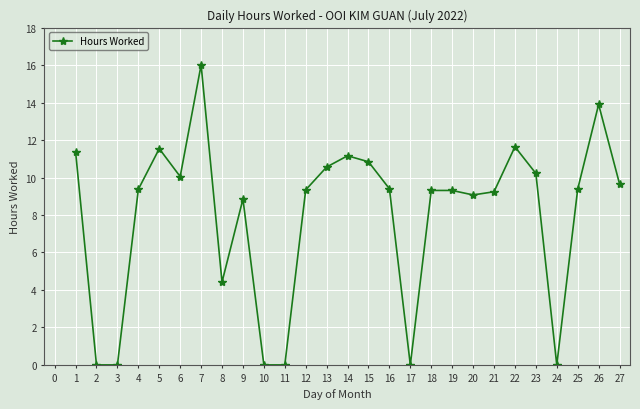

Does the chart display data point markers on the line(s)?

Yes